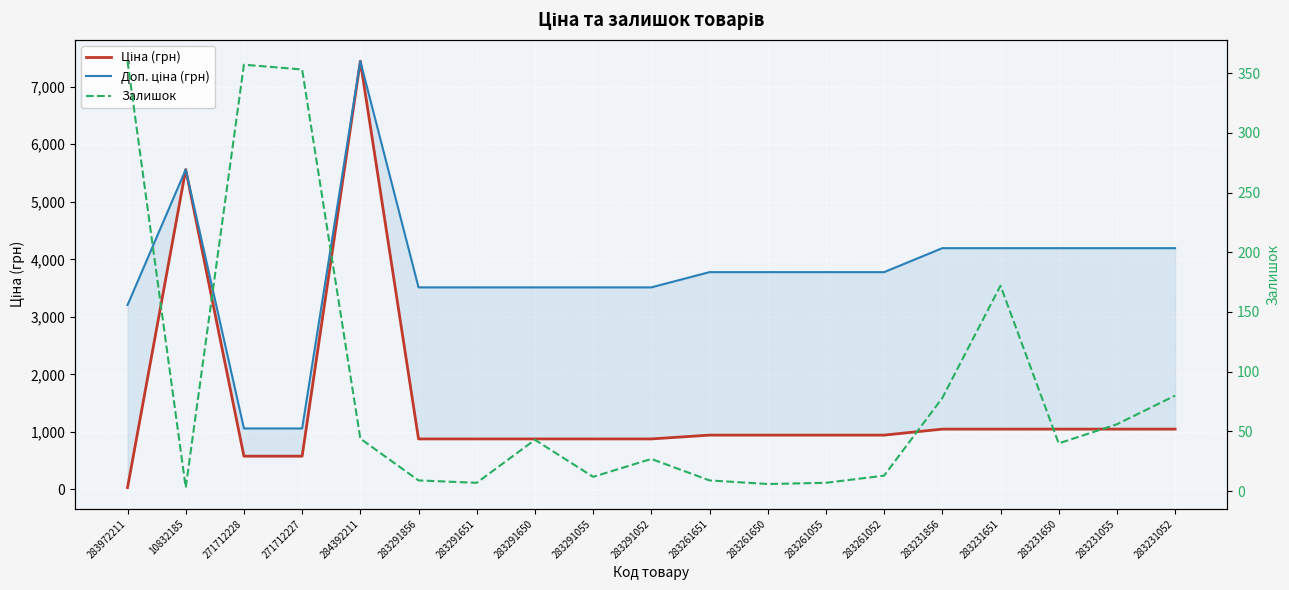

Where does the Залишок series first go above 40?

283972211